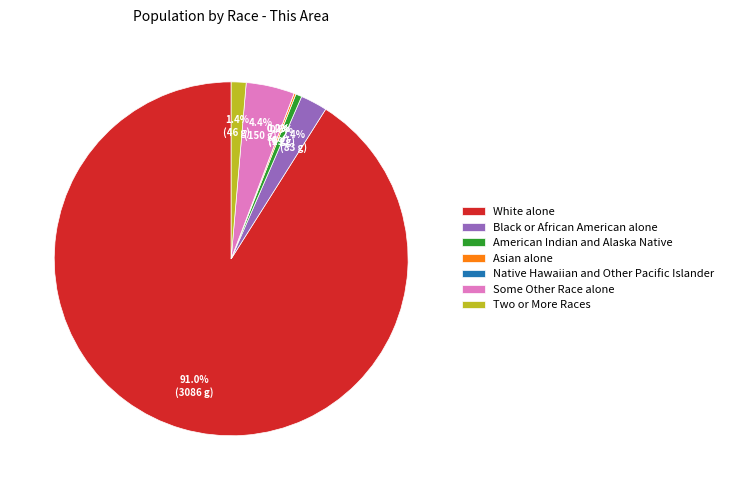

Count the number of slices in the pie.

7